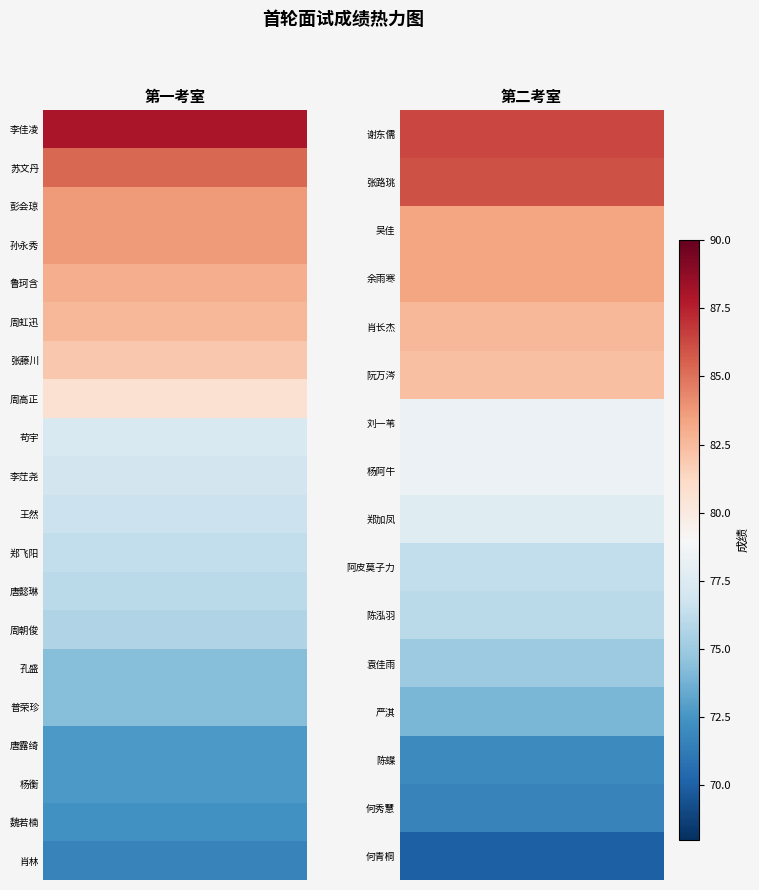

How many distinct data groups are displayed?

20